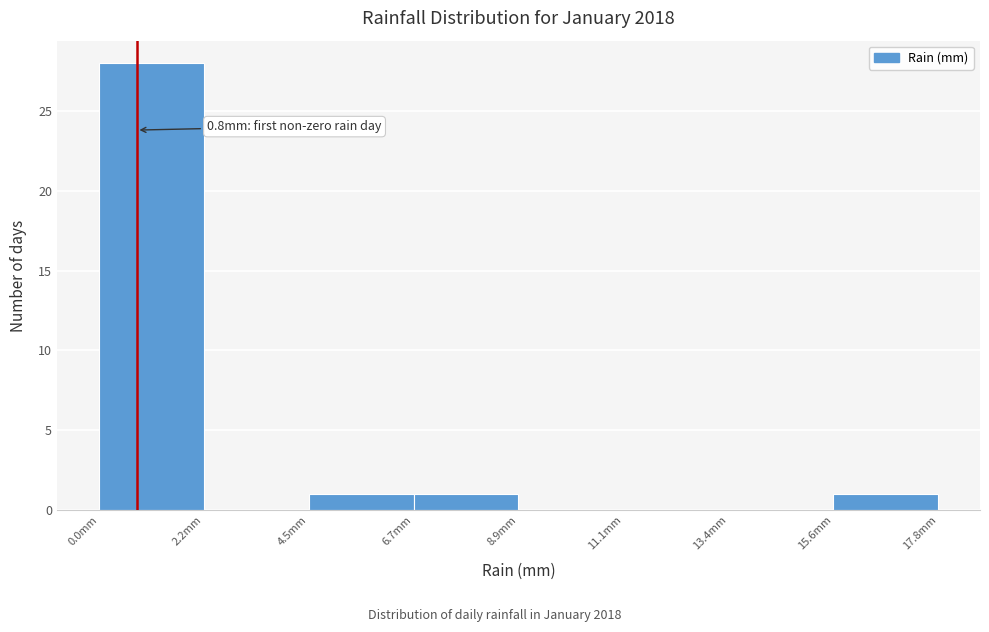

Which range on the x-axis has the tallest bar?

0.0 to 2.0